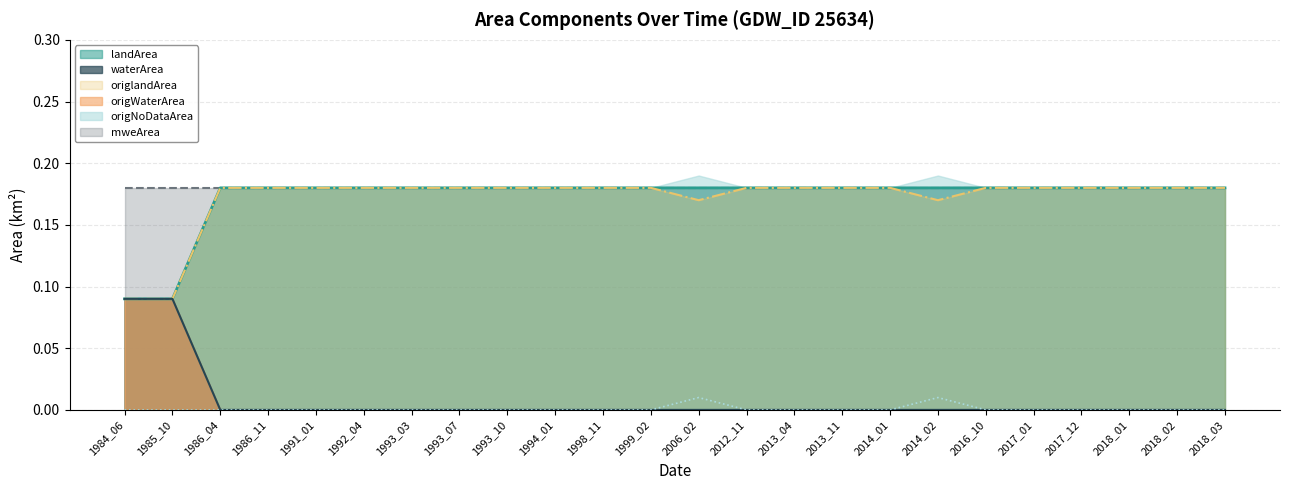

How many landArea values are between 0 and 1?

24